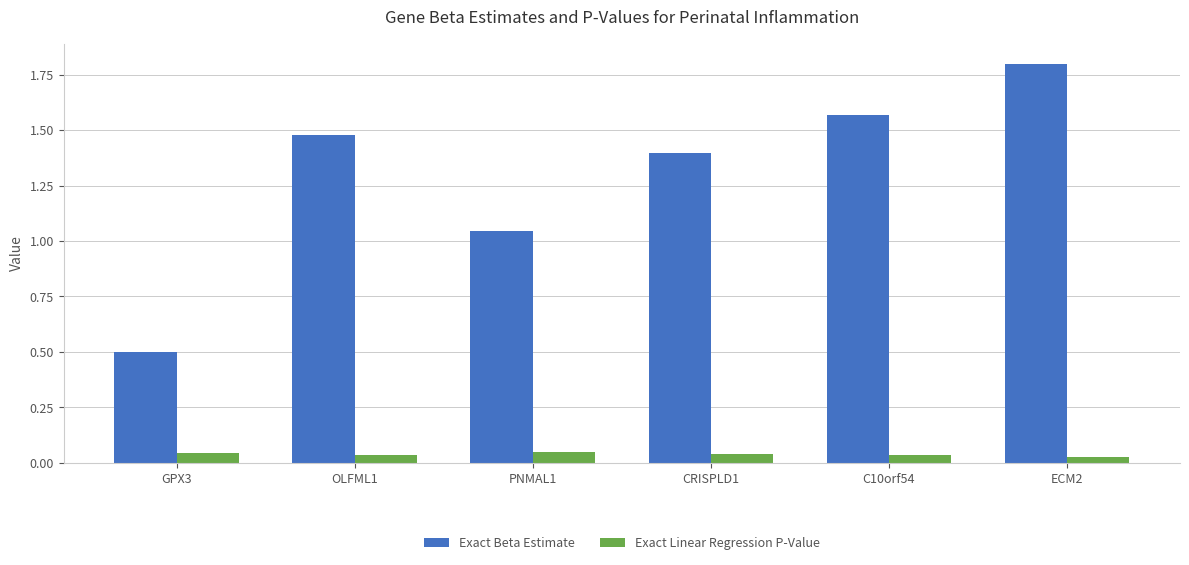

True or false: Exact Beta Estimate has a value of 0.9 at C10orf54.

False